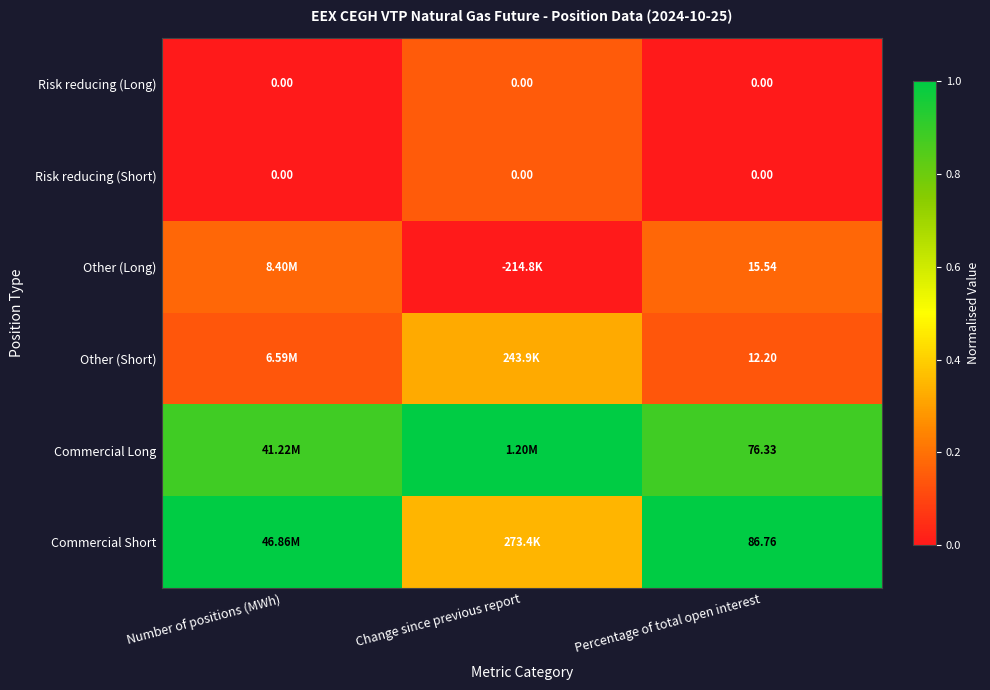

How many Risk reducing (Long) values are between 0 and 1?

3